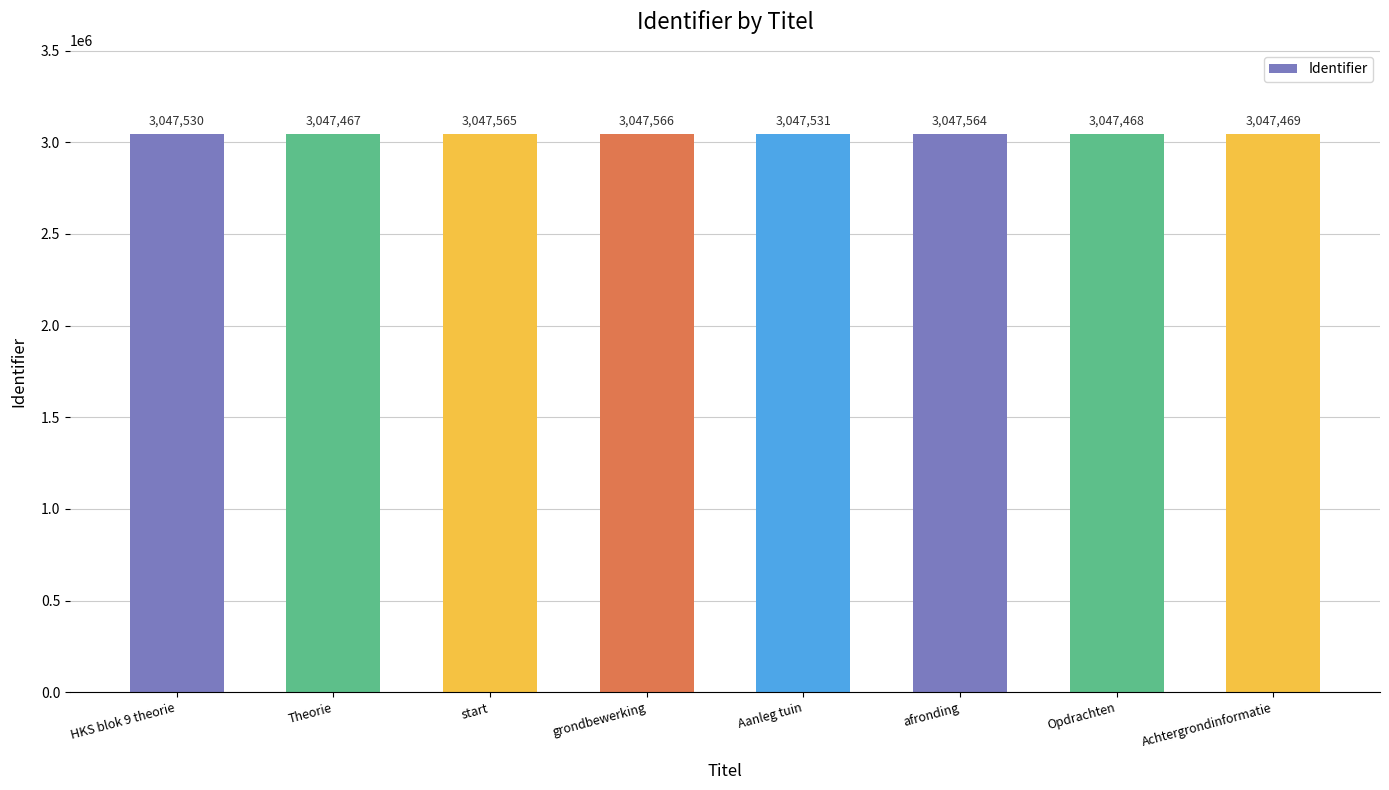

List the labels in order of value, largest first.

grondbewerking, start, afronding, Aanleg tuin, HKS blok 9 theorie, Achtergrondinformatie, Opdrachten, Theorie